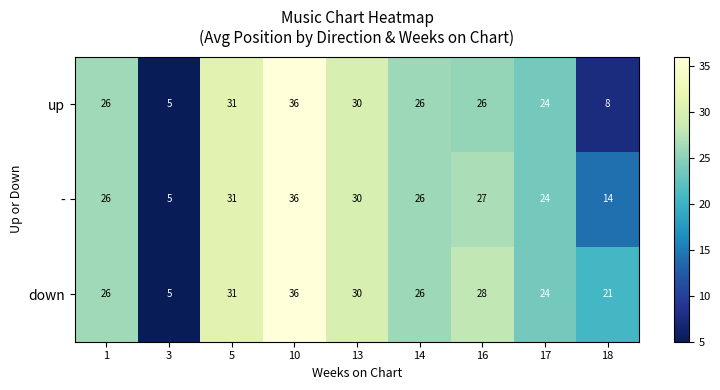

Reading right to left, extract all data points from this chart.

up: 18=8	17=24	16=26	14=26	13=30	10=36	5=31	3=5	1=26
-: 18=14	17=24	16=27	14=26	13=30	10=36	5=31	3=5	1=26
down: 18=21	17=24	16=28	14=26	13=30	10=36	5=31	3=5	1=26